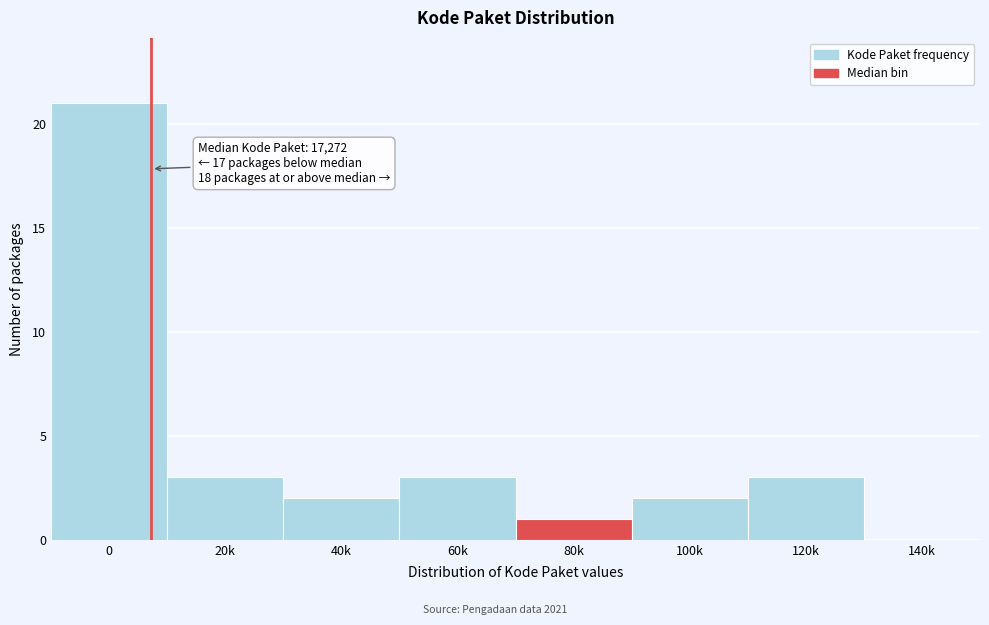

Reading left to right, extract all data points from this chart.

0=21	20k=3	40k=2	60k=3	80k=1	100k=2	120k=3	140k=0